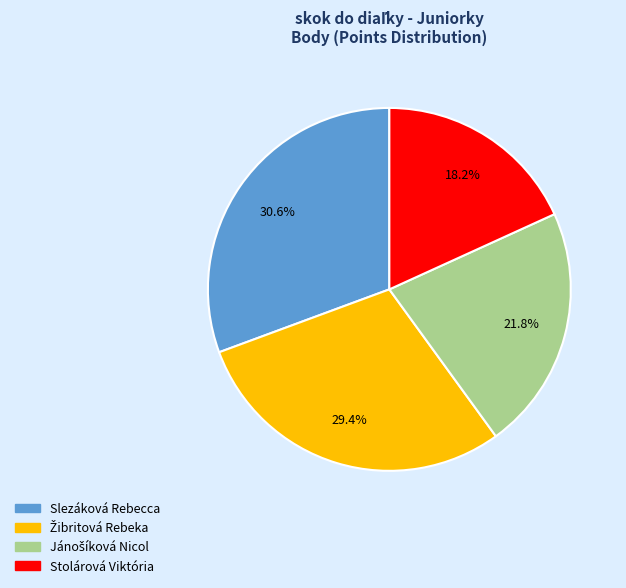

To the nearest percent, what is the average slice percentage?

25%